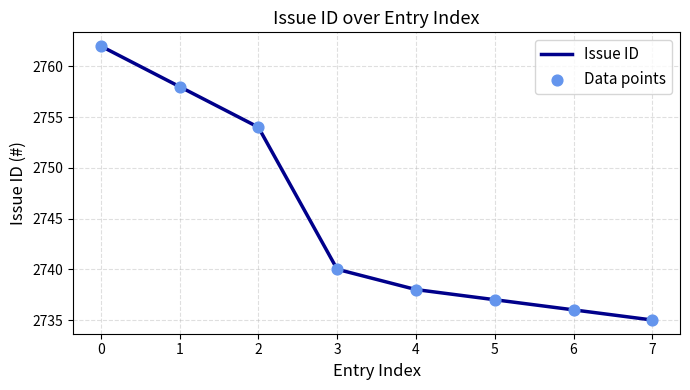

At which category does the chart reach its minimum across all series?

7